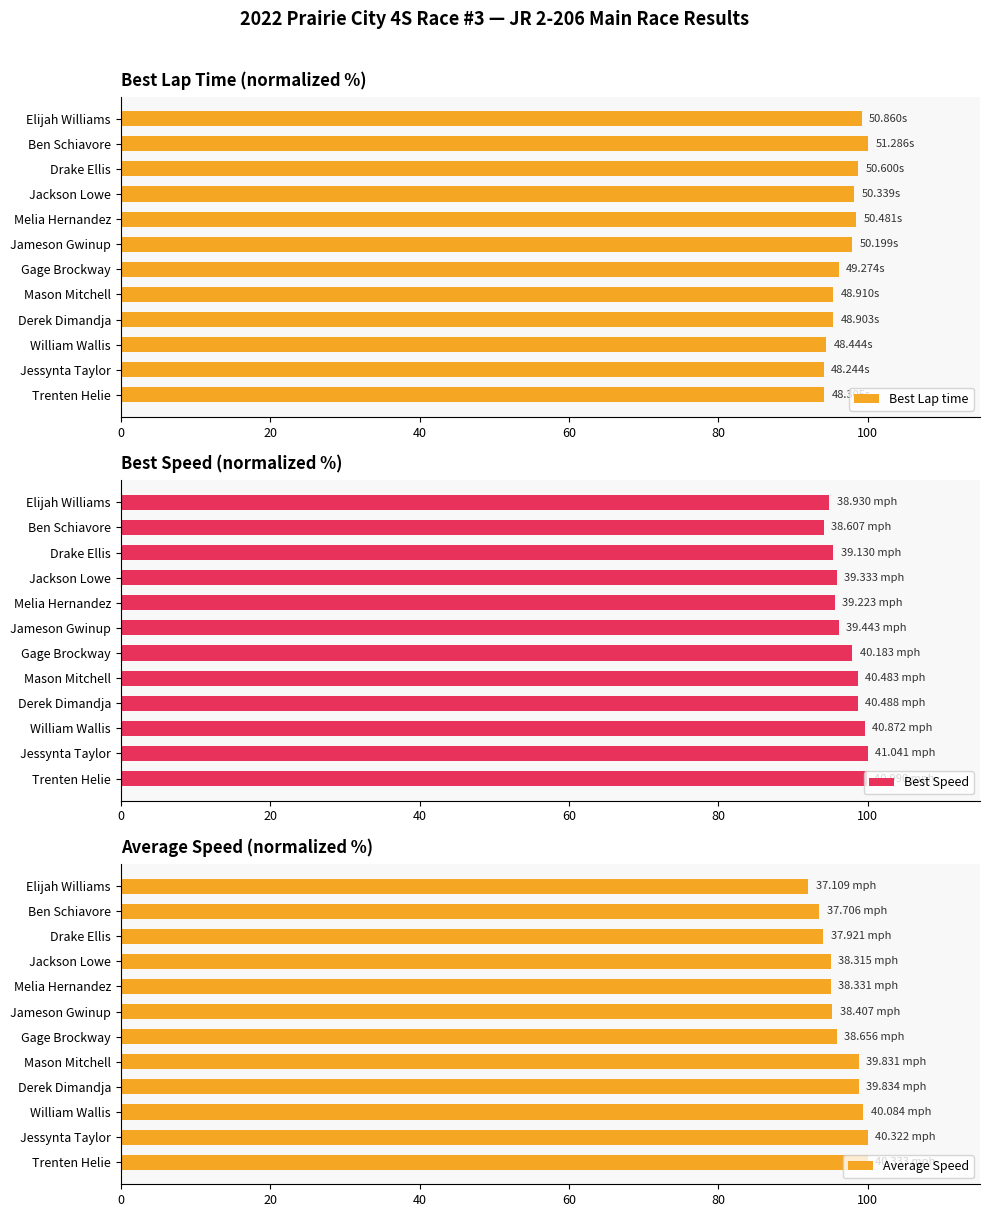

What is the sum of the Best Lap time values at Drake Ellis and Jameson Gwinup?

196.5